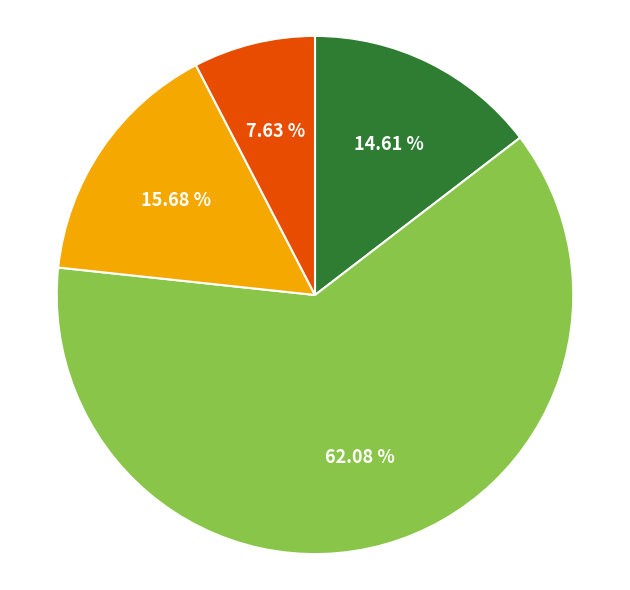

Is there a majority slice in this chart?

Yes